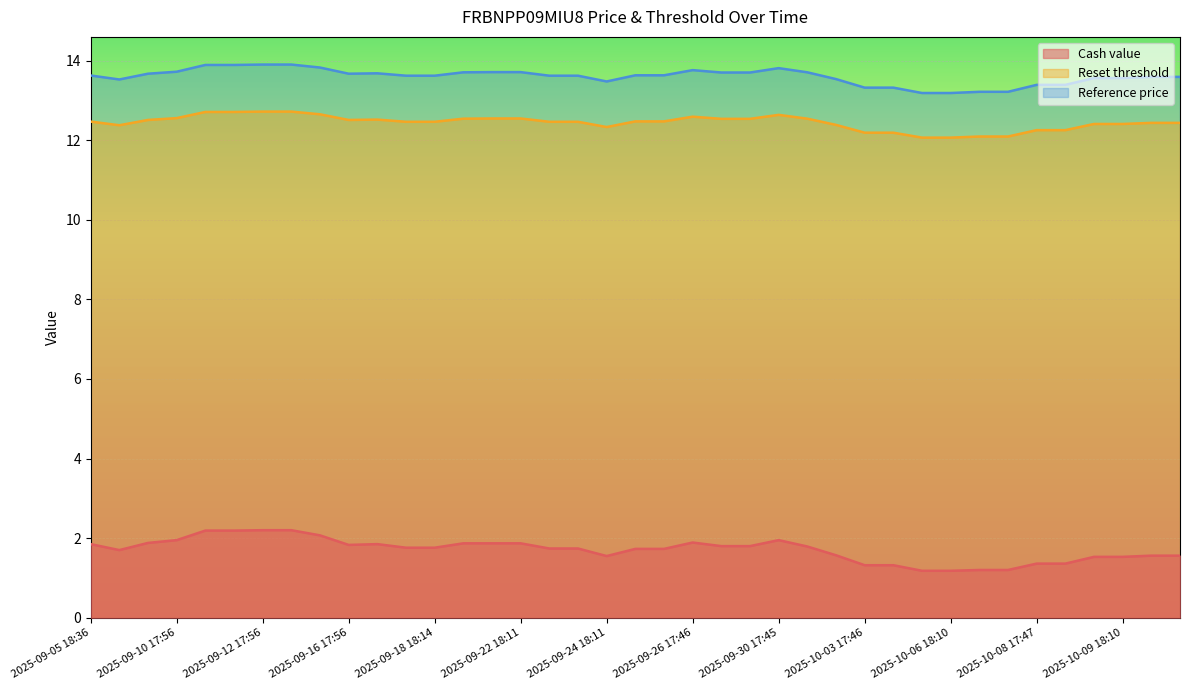

Which series has the largest total across all categories?

Reference price